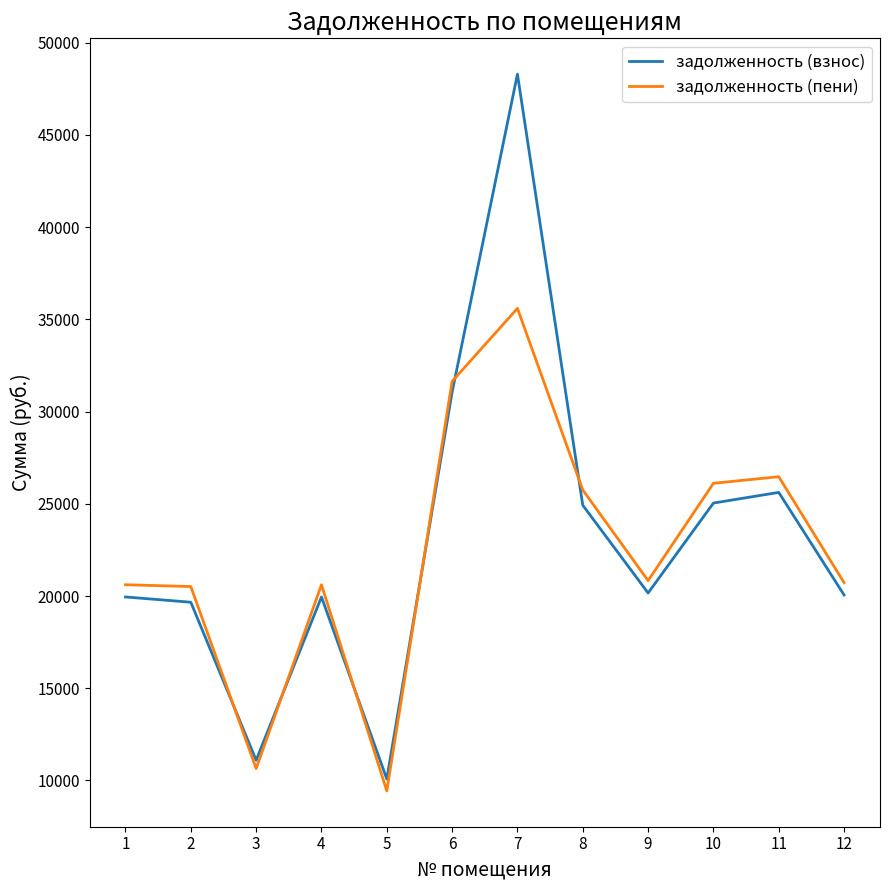

At which category does задолженность (взнос) reach its first local valley?

3